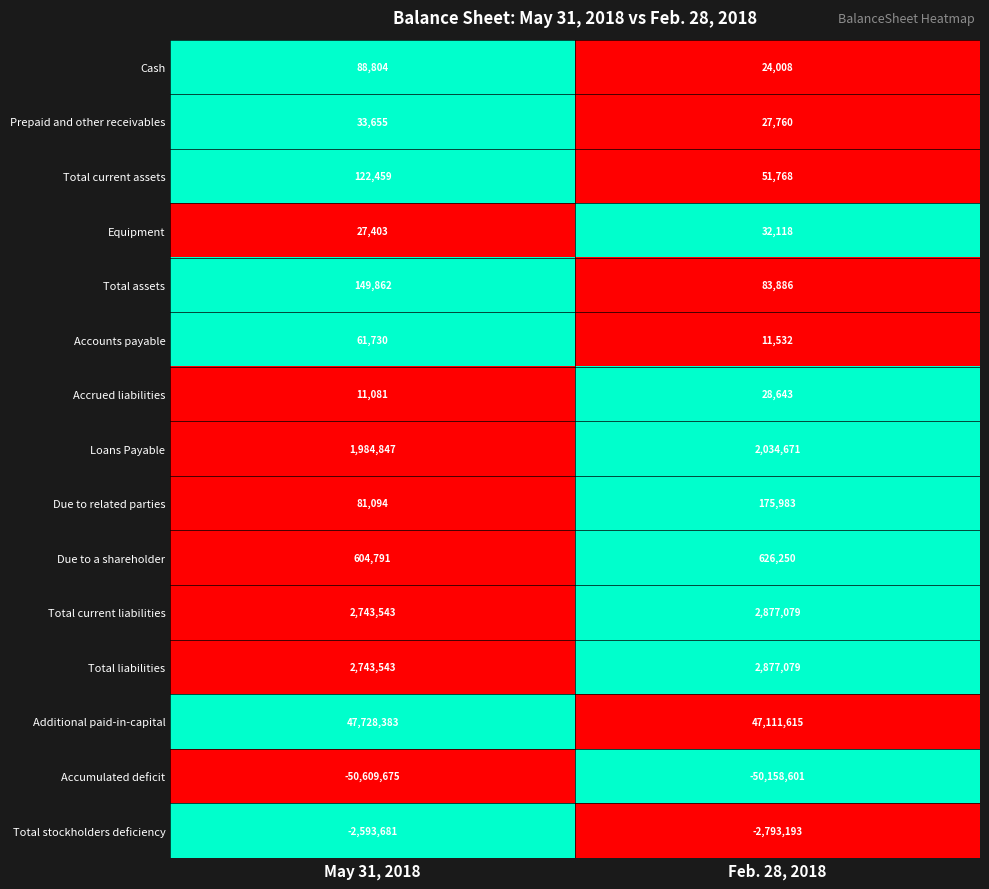

At which label is Due to a shareholder closest to 615520?

May 31, 2018